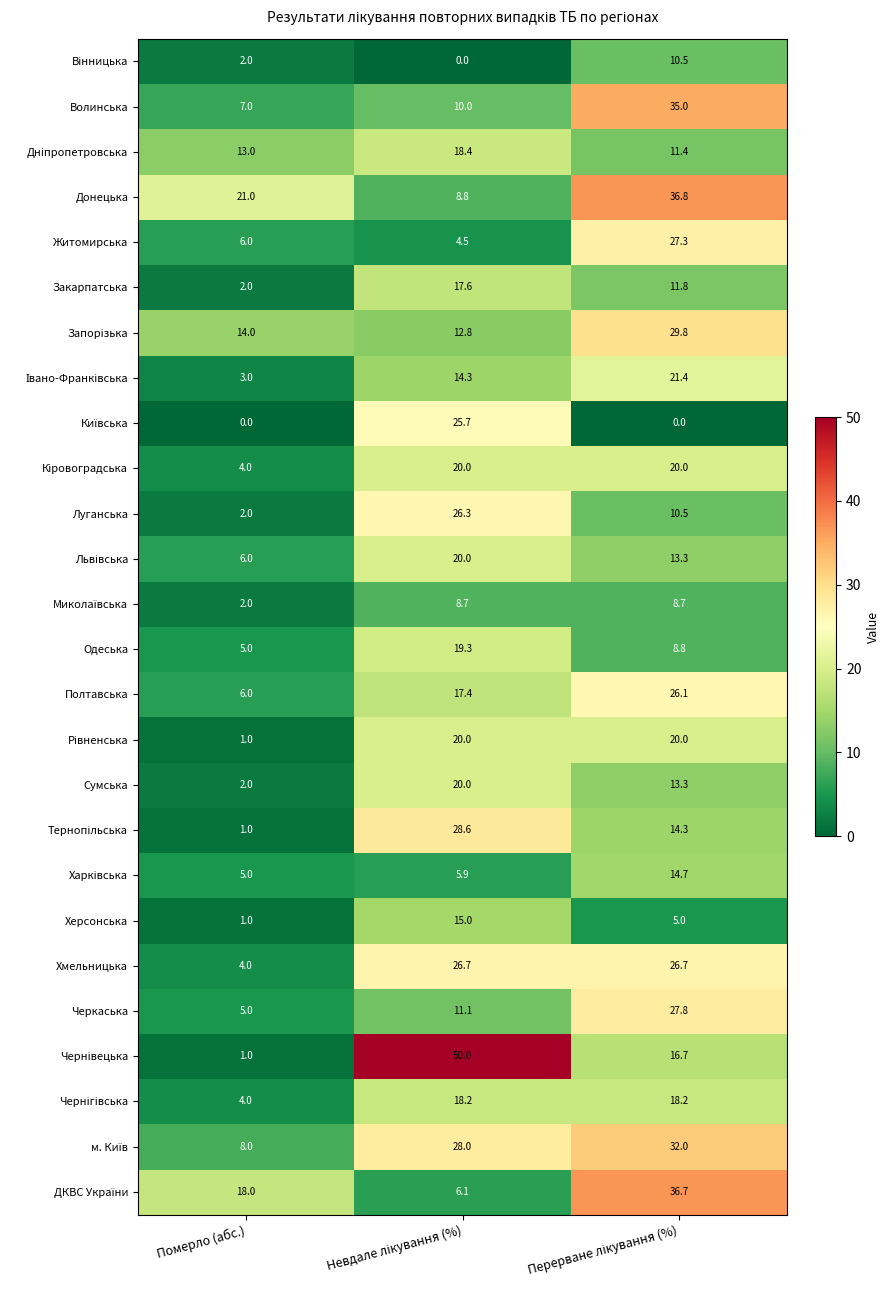

What is the difference between the second highest and minimum values in the Полтавська series?

11.4